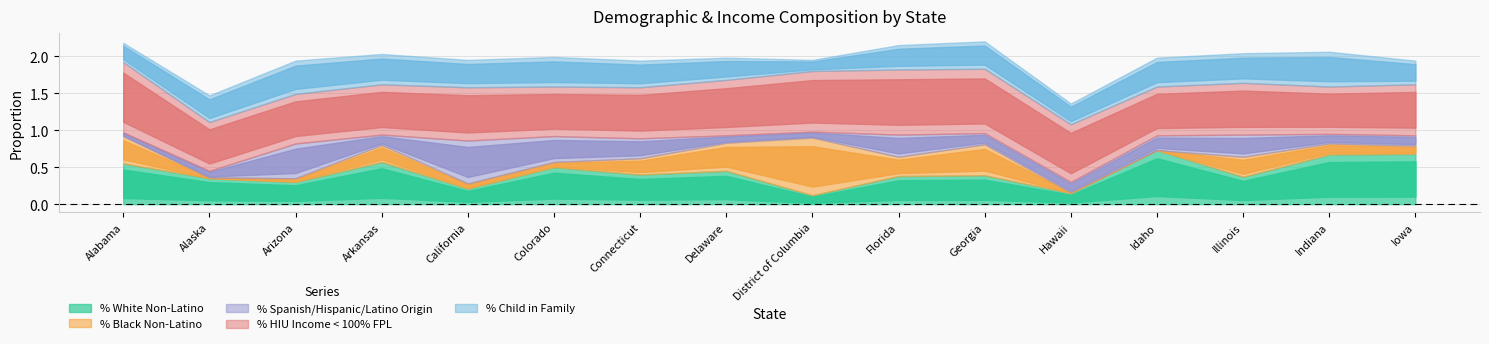

Which category has the highest value in the % Black Non-Latino series?

District of Columbia